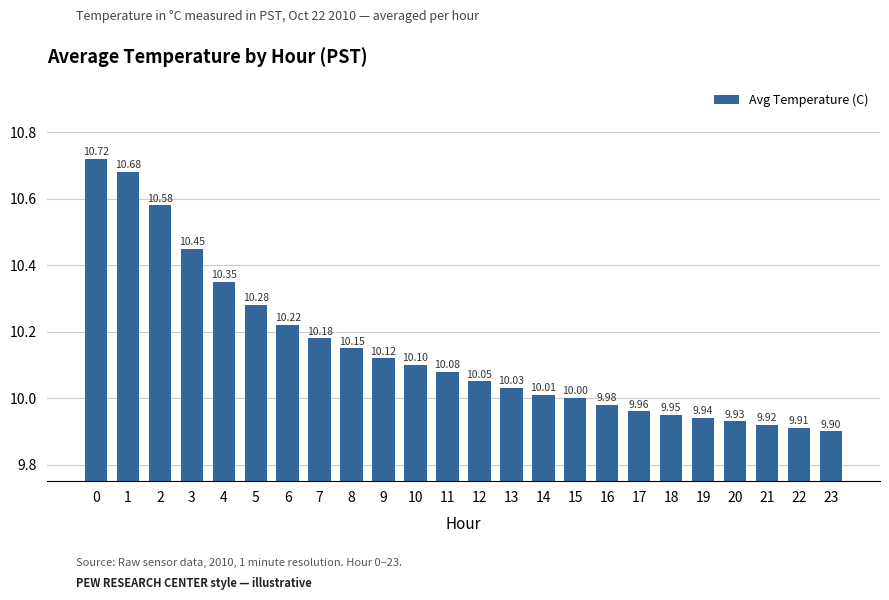

Is it true that the value at 9 is 10.1?

True